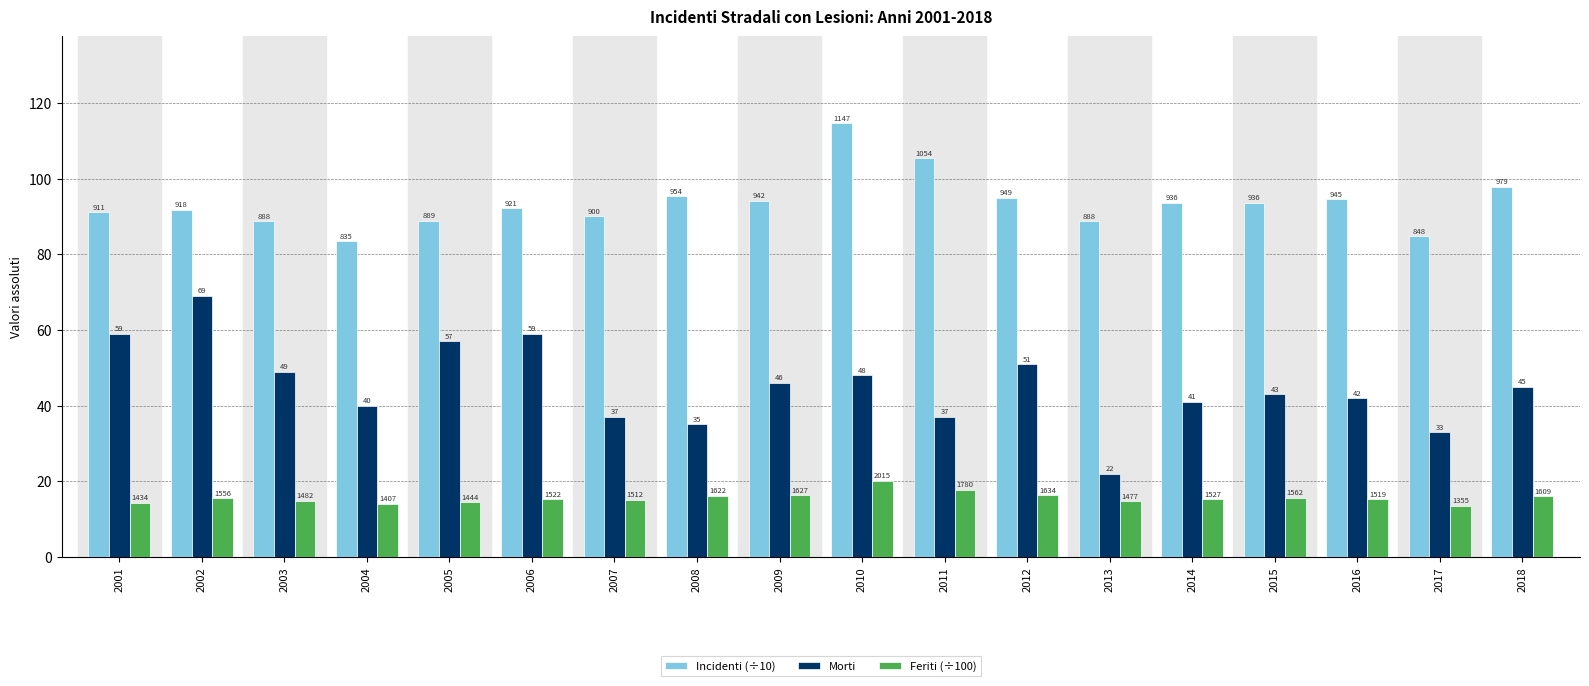

How many bars are there in each group?

3